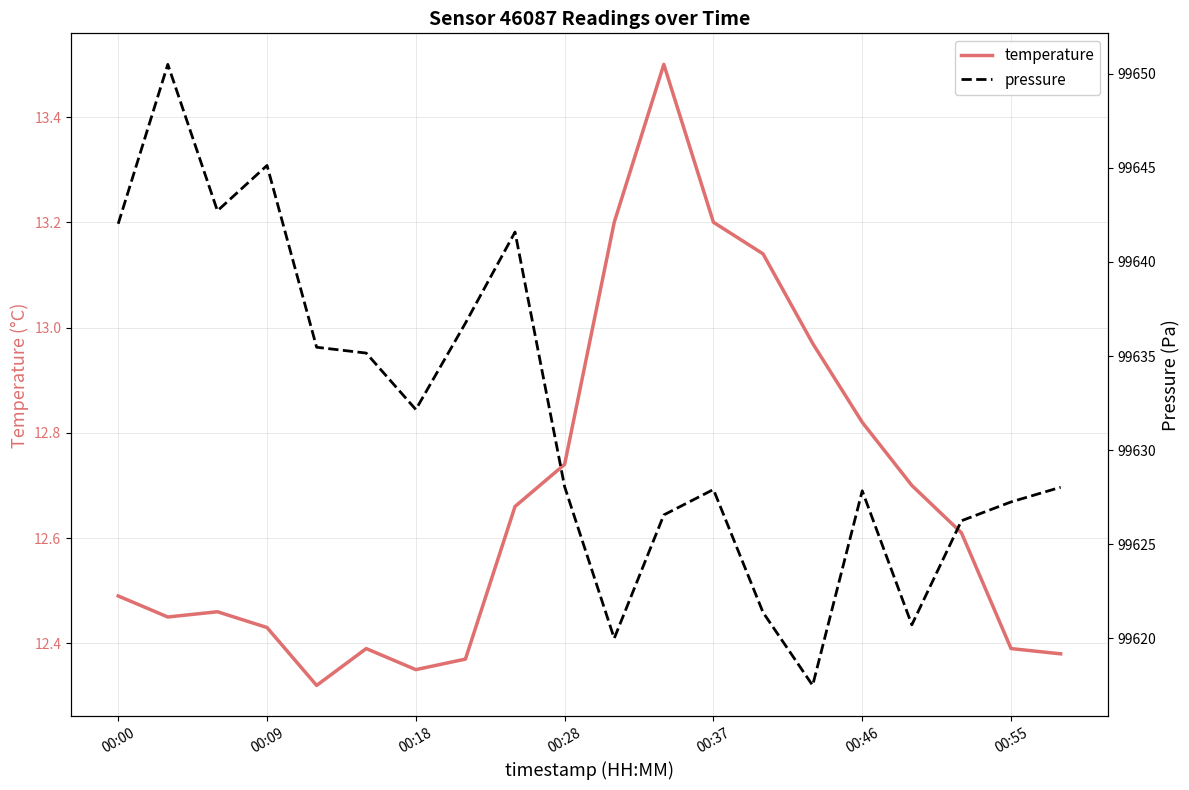

In temperature, how many points are lower than both neighbors (excluding endpoints)?

3